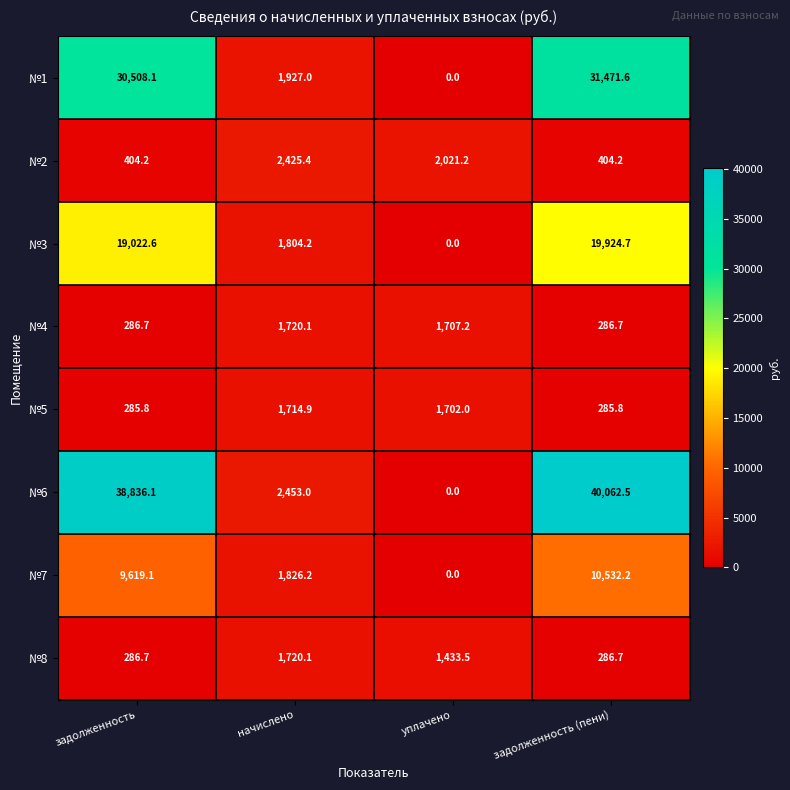

What is the difference between the maximum and minimum values in the №1 series?

31471.6